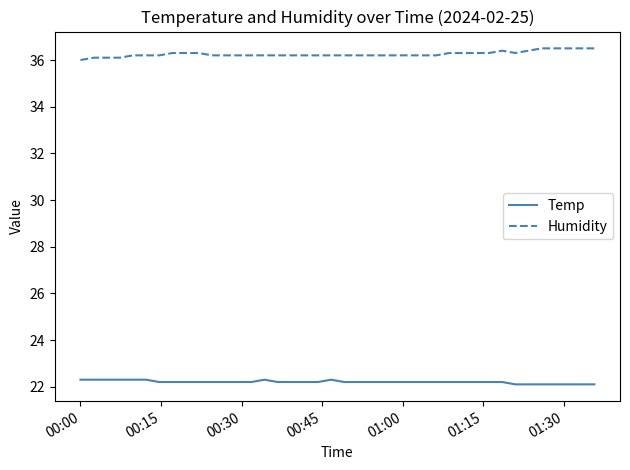

Rank the series by their maximum value, from highest to lowest.

Humidity, Temp